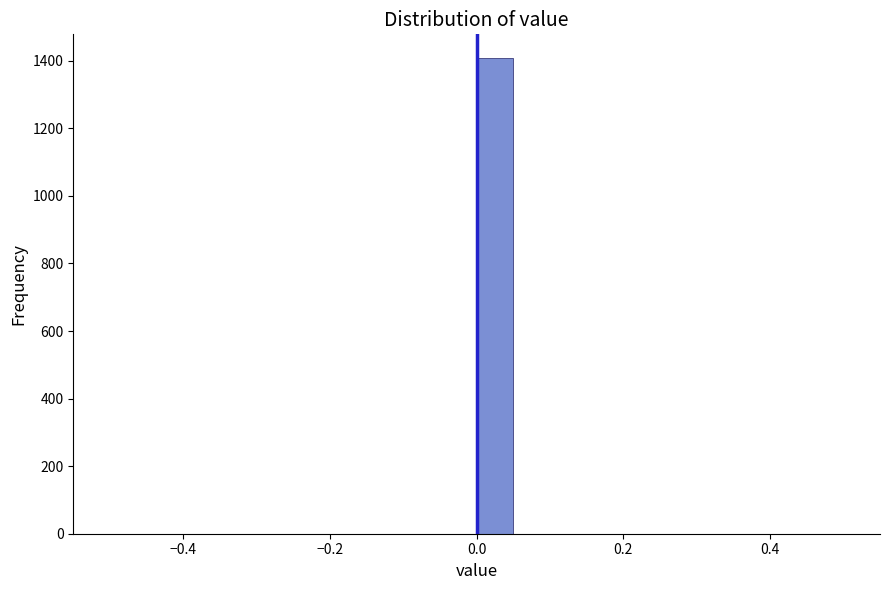

Read against the x-axis, roughly where is the centre of the tallest bar?

0.02